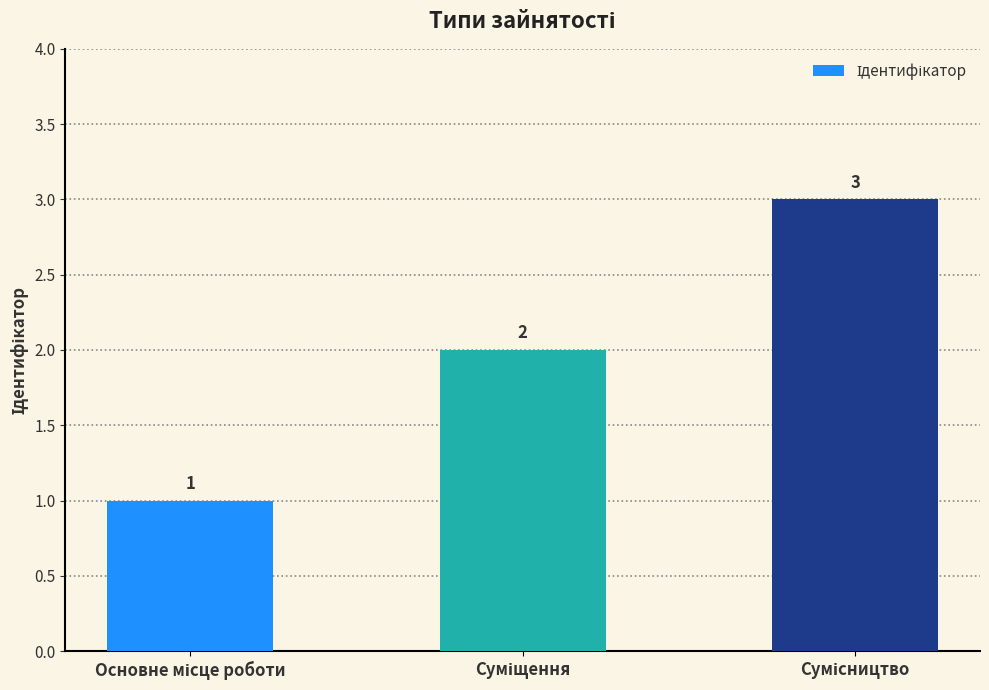

What is the value of the 1st bar from the left?

1